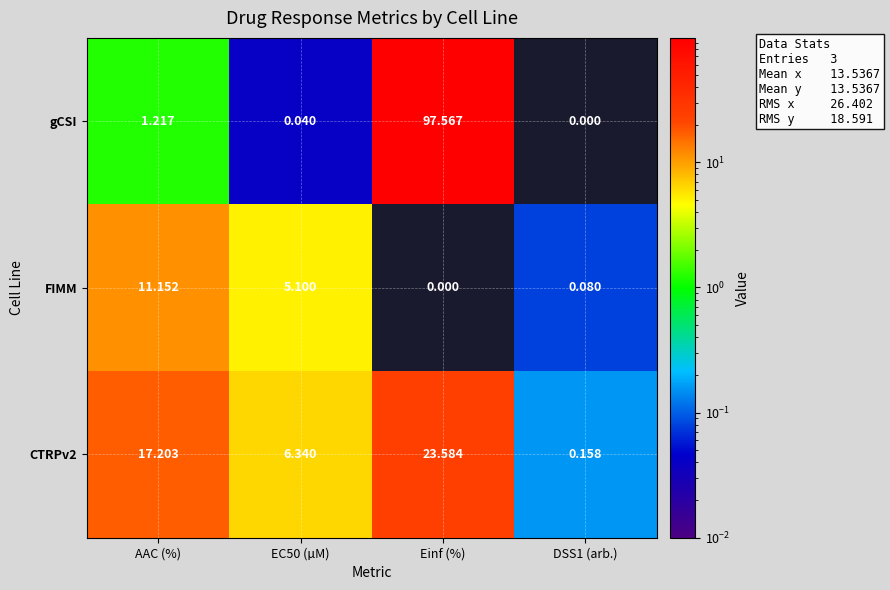

Which series has the largest range (max minus min)?

gCSI